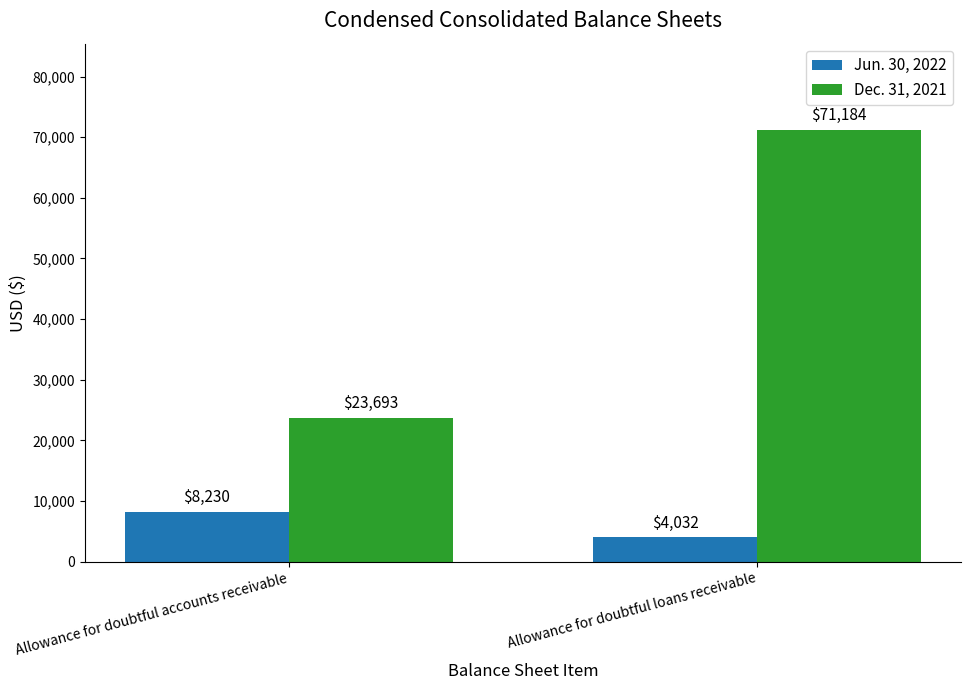

Which category has the lowest value in the Jun. 30, 2022 series?

Allowance for doubtful loans receivable